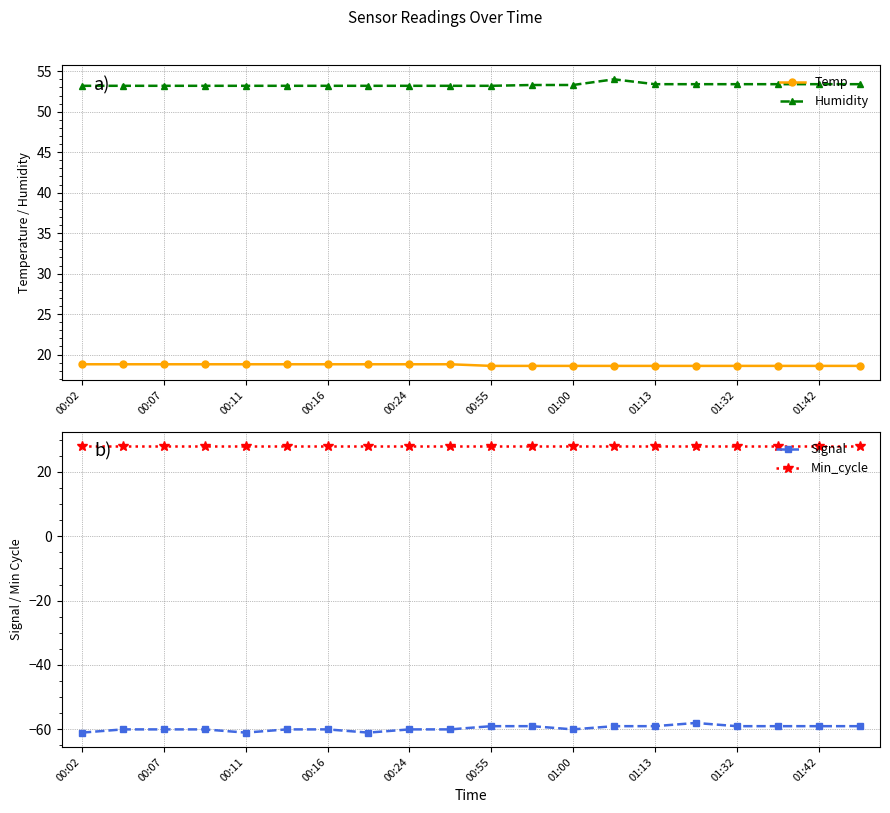

Which series has the largest total across all categories?

Humidity